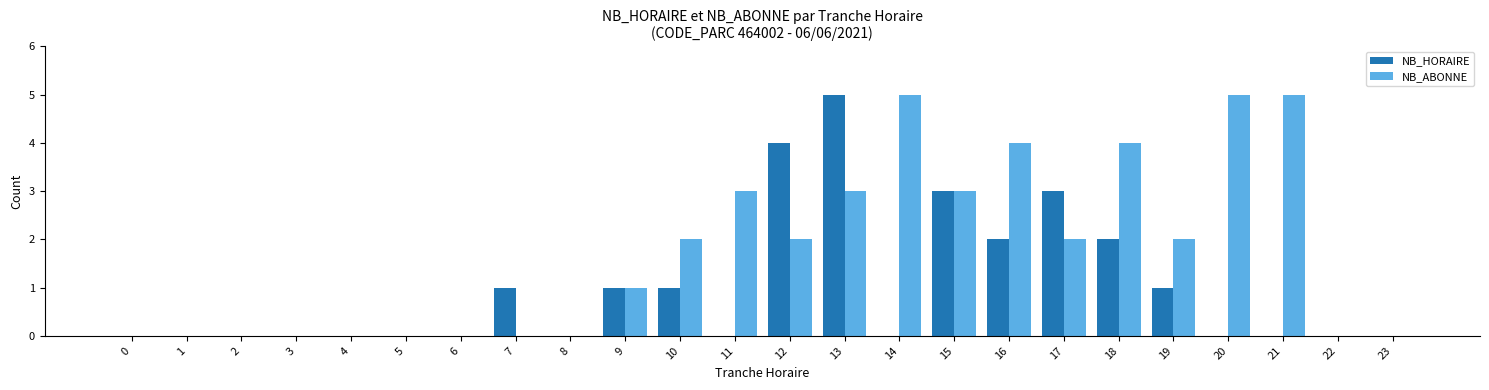

What is the sum of the NB_HORAIRE values at 10 and 15?

4